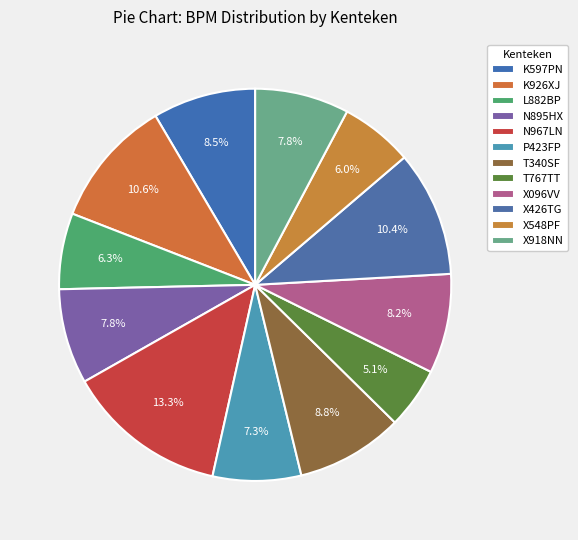

To the nearest percent, what is the combined percentage of X548PF and T340SF?

15%